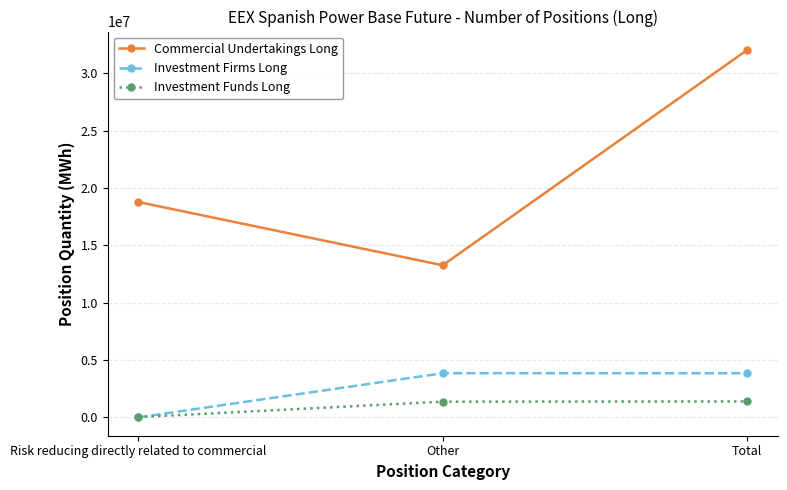

How many series are shown in this chart?

3